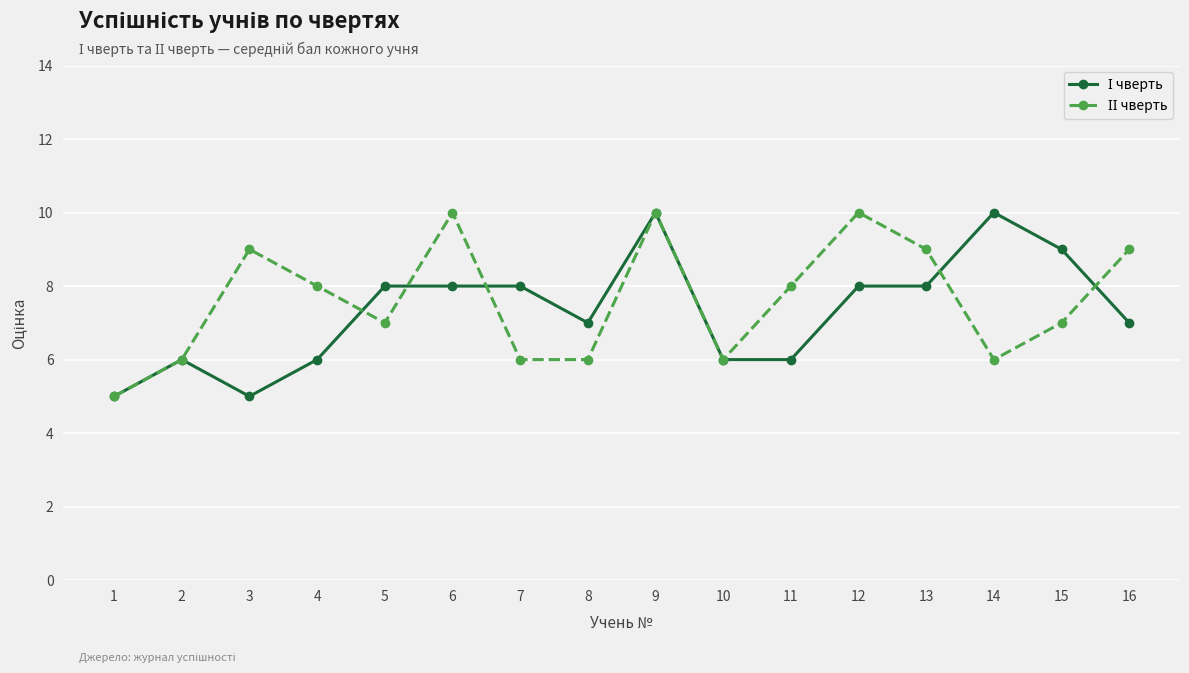

What is the minimum value shown in the chart?

5